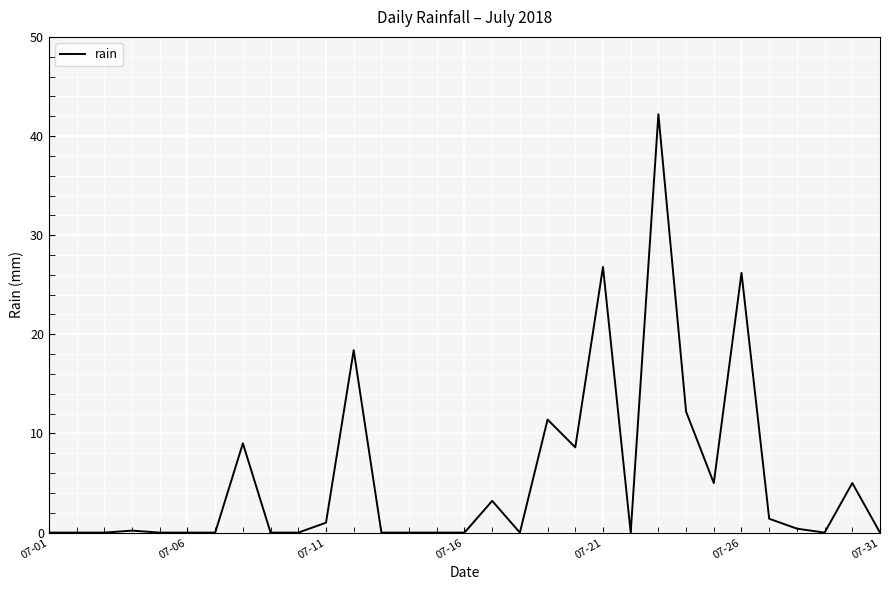

What is the difference between the maximum and minimum values?

42.2